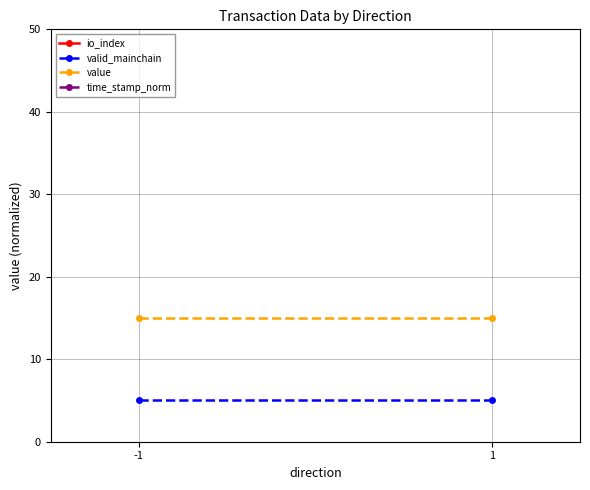

What is the value of the valid_mainchain point at the 2nd from the left?

5.0